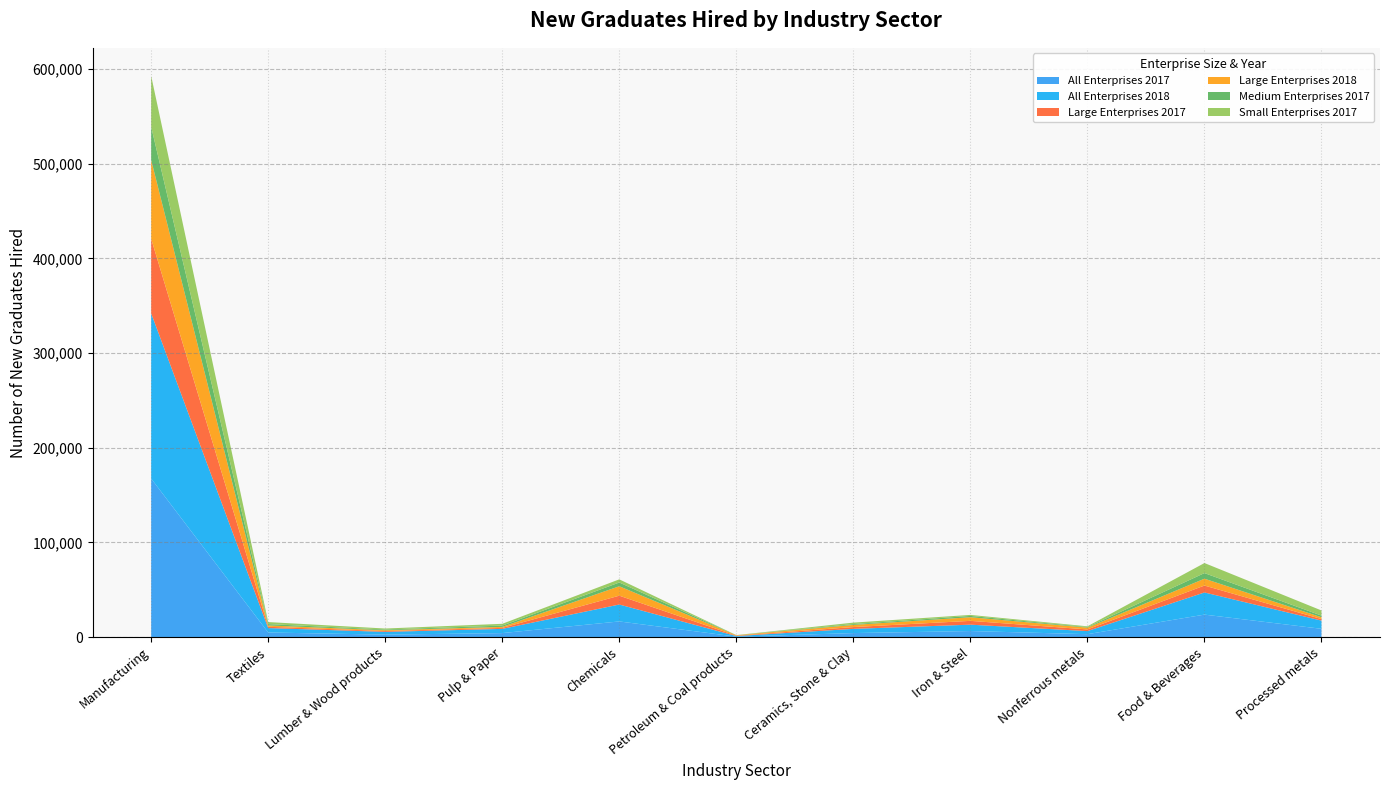

Reading left to right, transcribe all the data shown in this chart.

All Enterprises 2017: 167542	4929	2685	4309	16625	543	4328	6478	3160	23826	8833
All Enterprises 2018: 174513	4679	2926	4439	17856	644	4435	6724	3252	23394	8668
Large Enterprises 2017: 78797	1357	864	1065	9338	379	1907	4026	1783	7300	1645
Large Enterprises 2018: 83288	1414	845	1053	9962	458	2291	3835	1882	7253	1872
Medium Enterprises 2017: 35017	1411	759	1348	3959	87	850	1382	598	5920	1767
Small Enterprises 2017: 53728	2161	1062	1896	3328	77	1571	1070	779	10606	5421